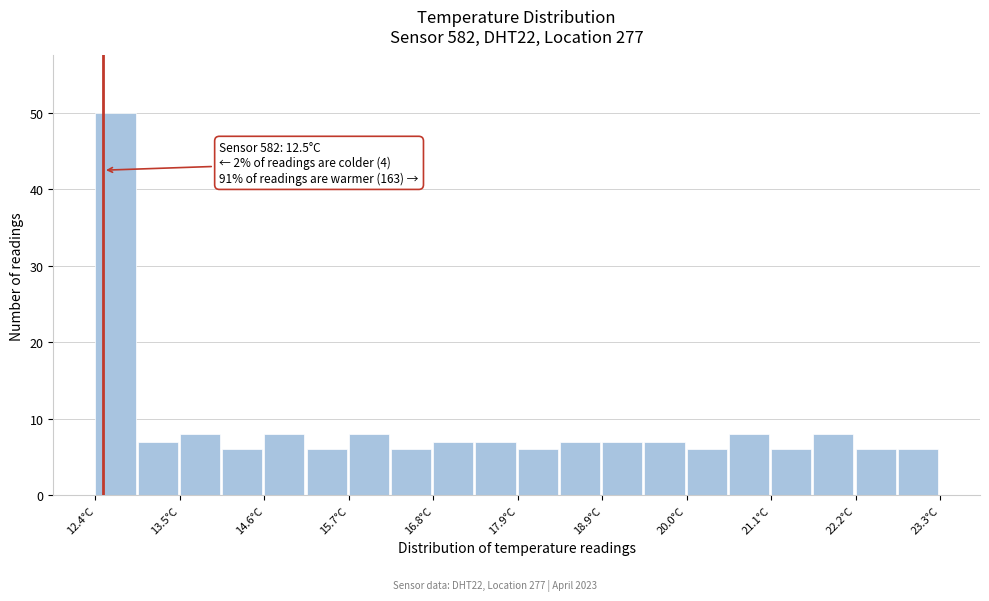

Read against the x-axis, roughly where is the centre of the tallest bar?

12.6